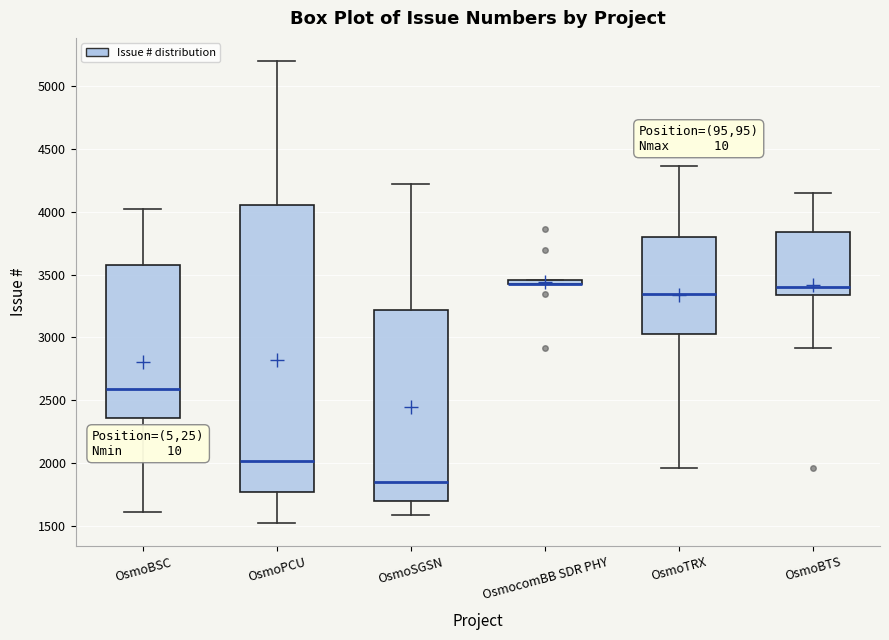

Comparing the boxes themselves (not the whiskers), which one is the tallest?

OsmoPCU